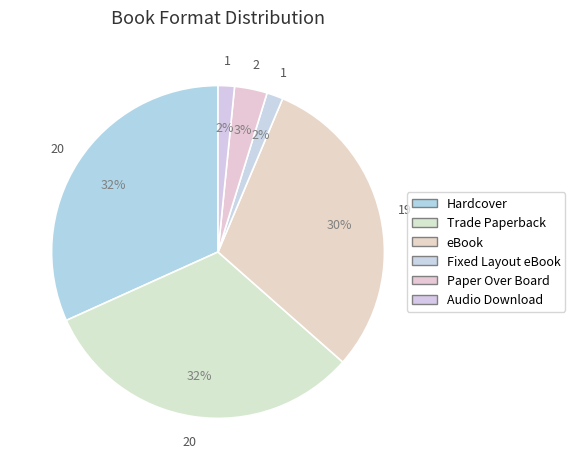

To the nearest percent, what portion does Trade Paperback represent?

32%